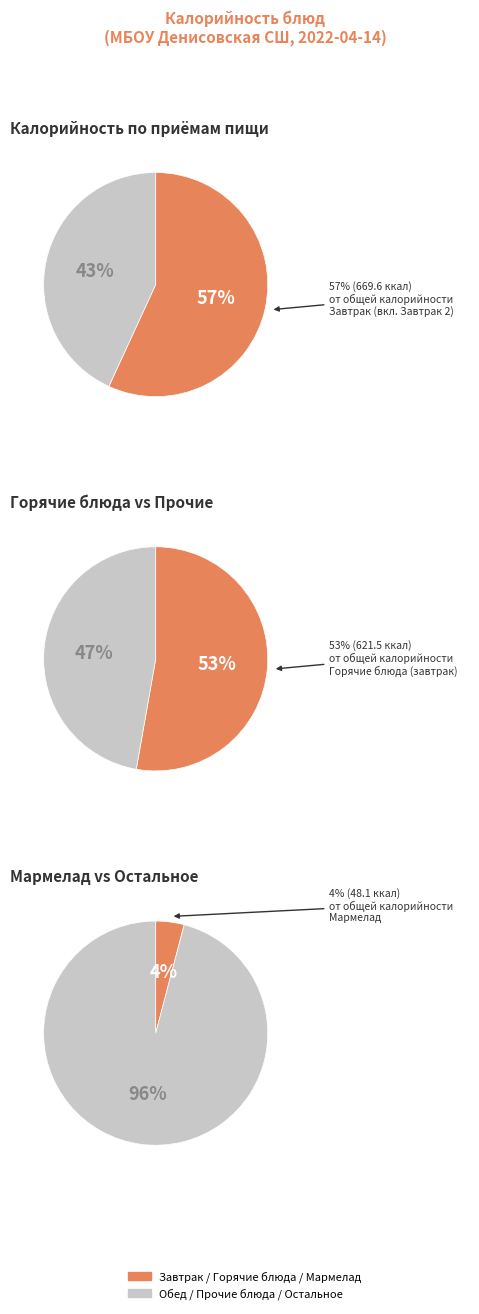

Is it true that Салат из соленых огурцов is 11% of the pie?

False